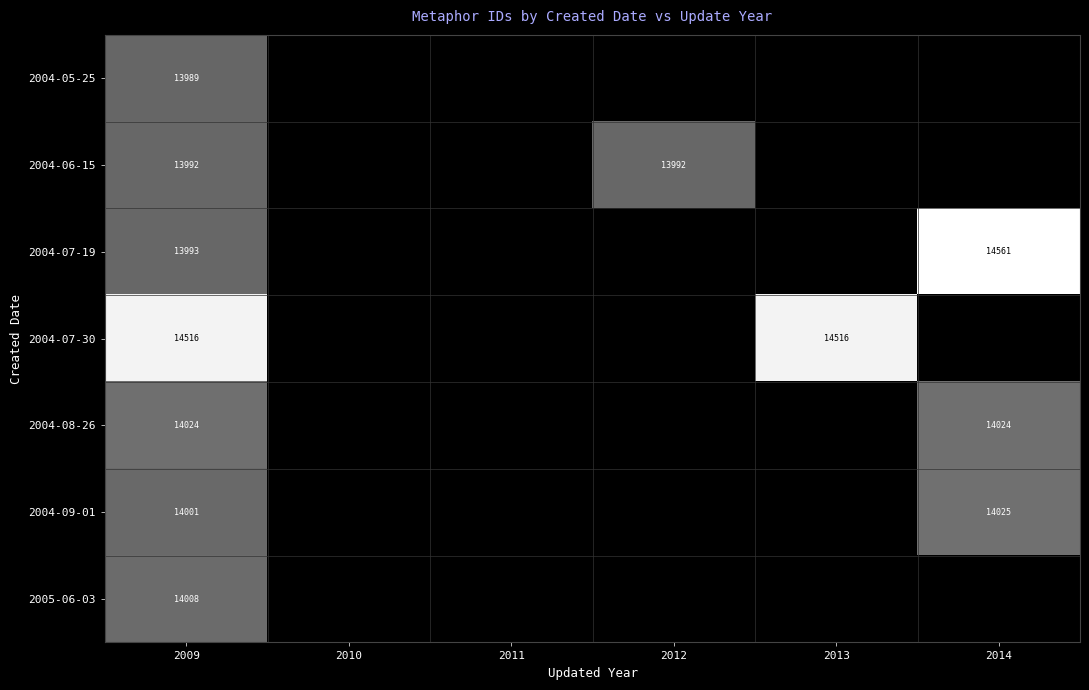

Rank the series at 2009 from highest to lowest value.

2004-07-30, 2004-08-26, 2005-06-03, 2004-09-01, 2004-07-19, 2004-06-15, 2004-05-25